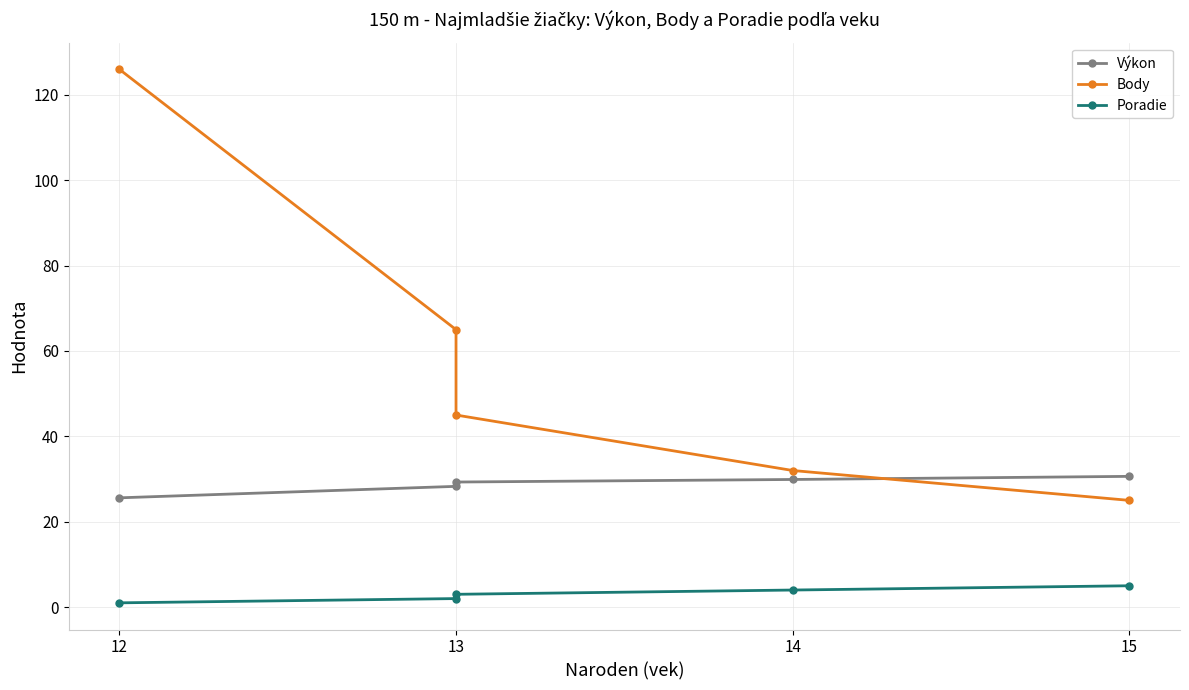

True or false: Poradie and Výkon cross at least once.

False